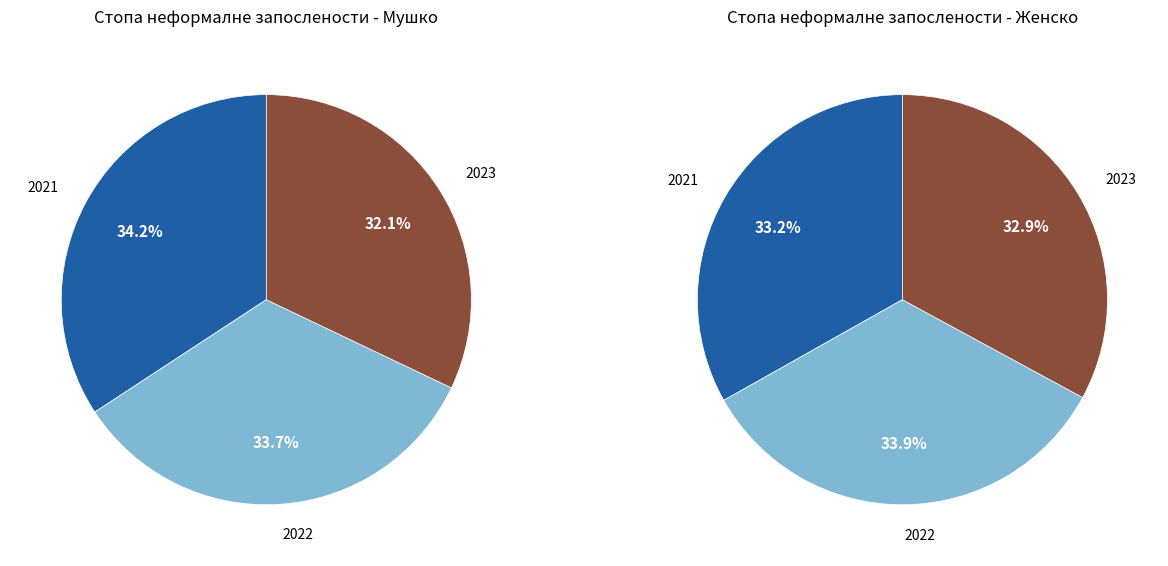

How many slices are in this pie chart?

3